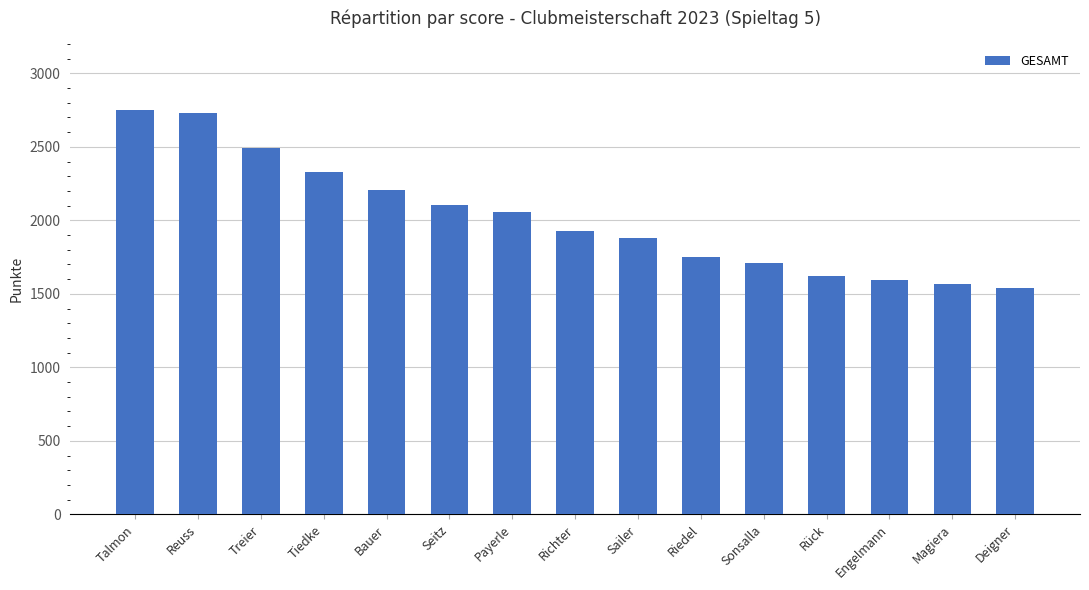

Reading right to left, extract all data points from this chart.

1543	1568	1595	1620	1709	1750	1882	1930	2054	2106	2203	2329	2491	2733	2751